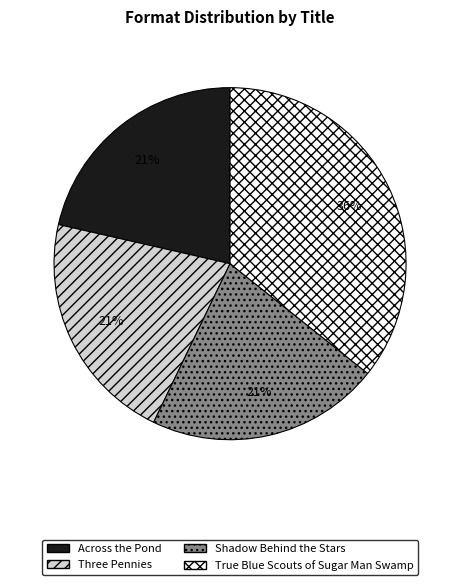

How many segments does this pie chart have?

4